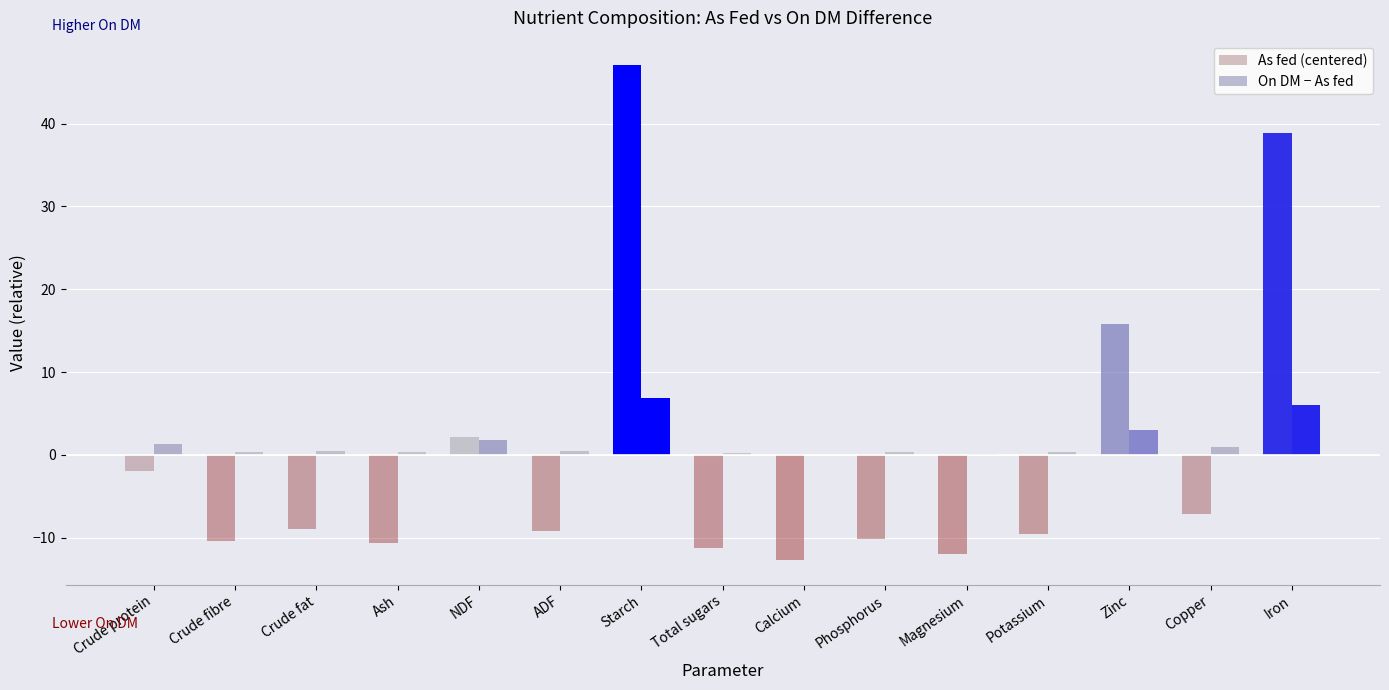

What is the label of the 11th bar from the left?

Magnesium